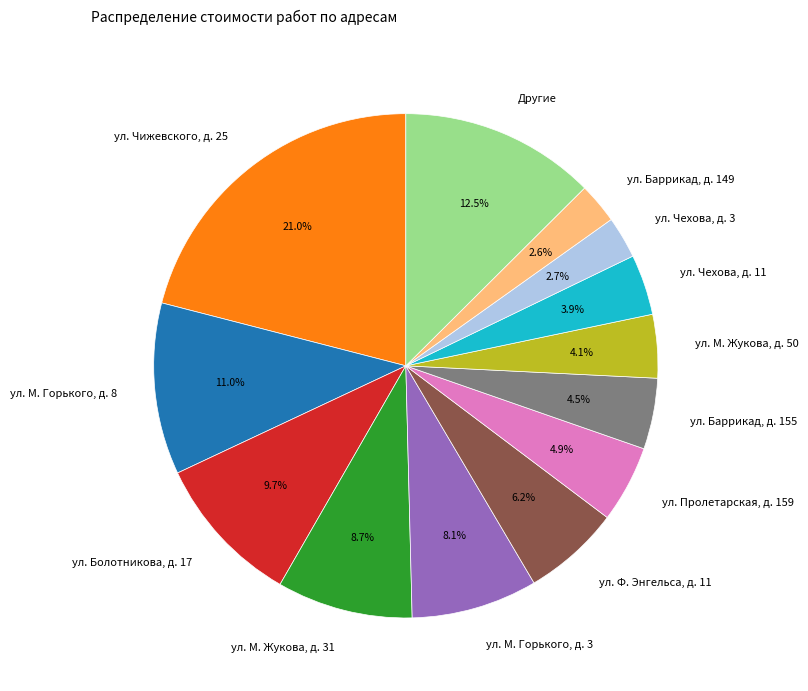

Between ул. М. Жукова, д. 50 and Другие, which is larger?

Другие